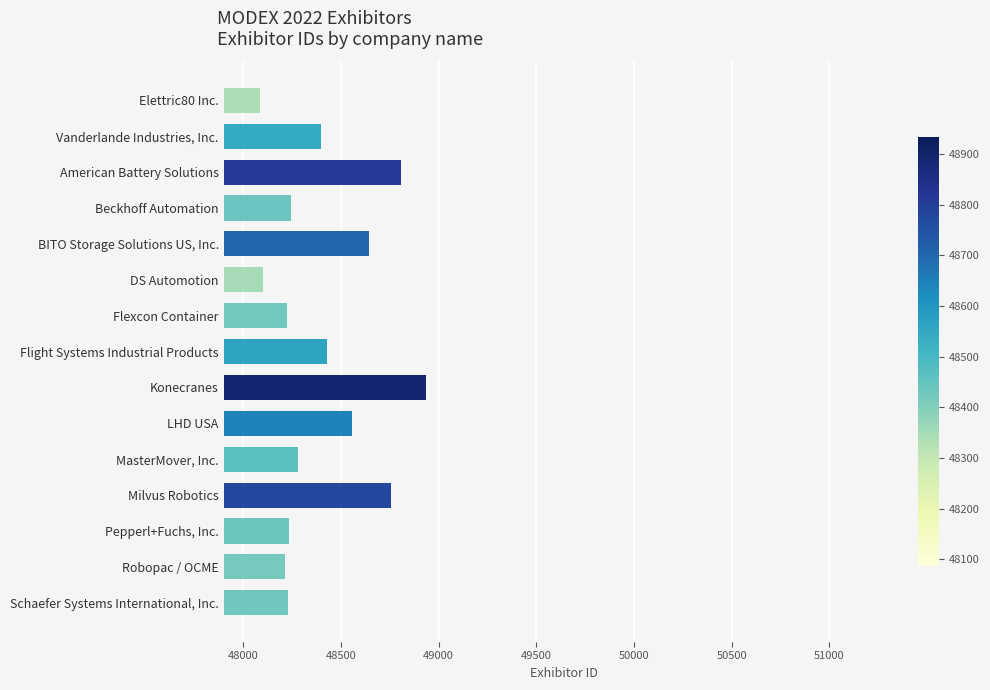

Where is the data nearest to the value 48510?

LHD USA